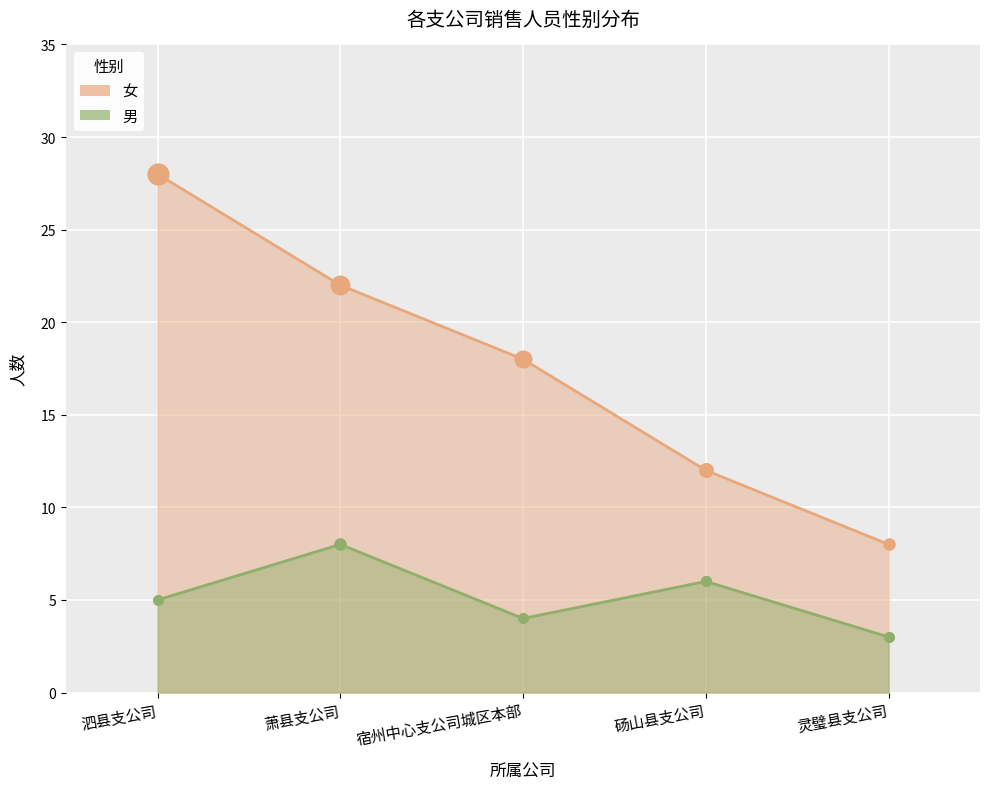

Which series reaches the maximum Y coordinate?

女